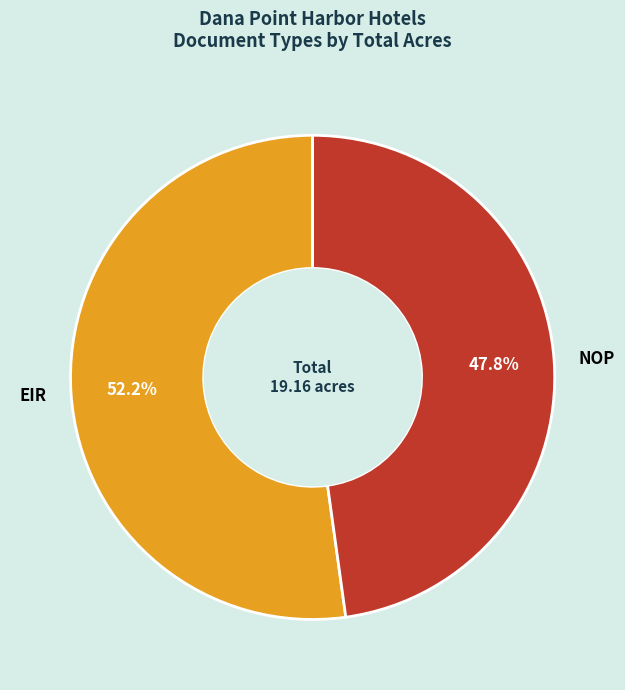

What percentage is the NOP slice, to the nearest percent?

48%